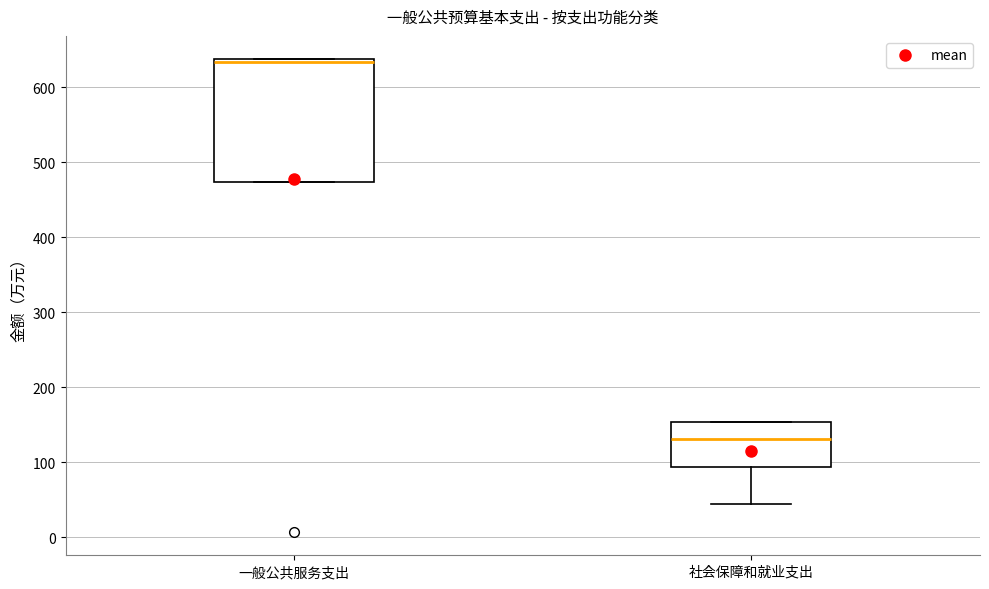

Where is the upper edge of the box for 社会保障和就业支出 on the y-axis? The values are not printed on the chart, so give them approximately, as read against the axis.

150